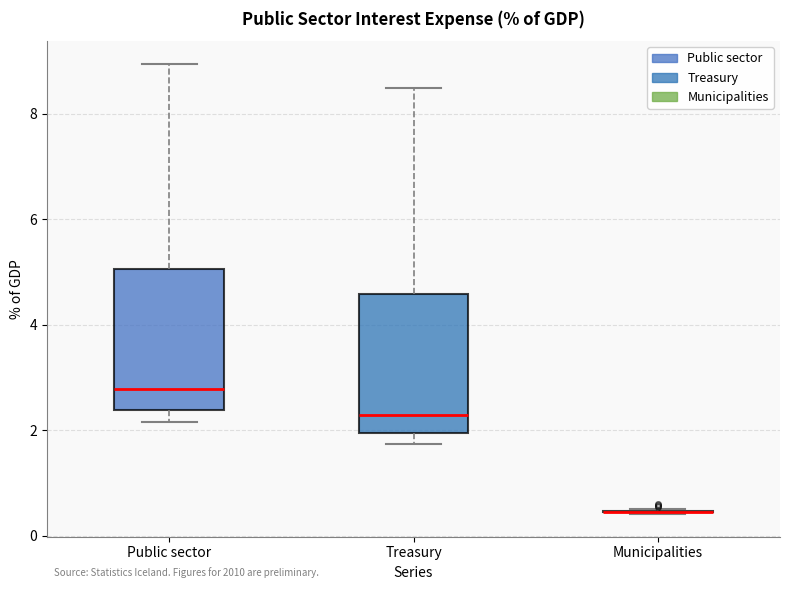

Reading left to right, read every box against the y-axis: the position of its median line, the range the box covers, and the ends of its whiskers. The values are not printed on the chart, so give them approximately, as read against the axis.

Public sector: median 2.8, box 2.4 to 5.0, whiskers 2.2 to 9.0
Treasury: median 2.2, box 2.0 to 4.6, whiskers 1.8 to 8.4
Municipalities: box collapsed to a line at 0.4, whiskers 0.4 to 0.6